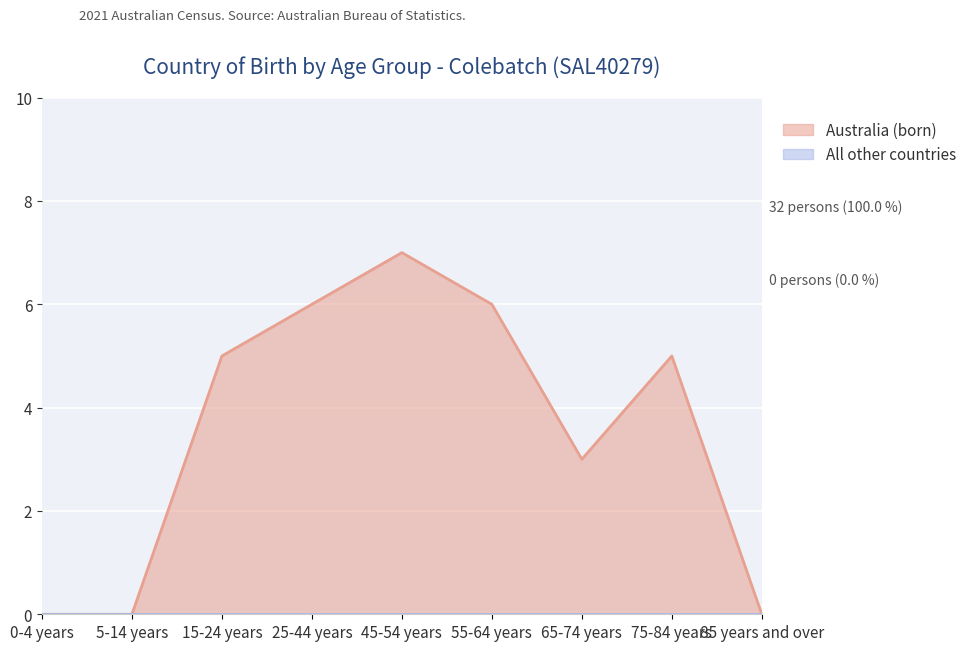

Count the number of values greater than 5.

3